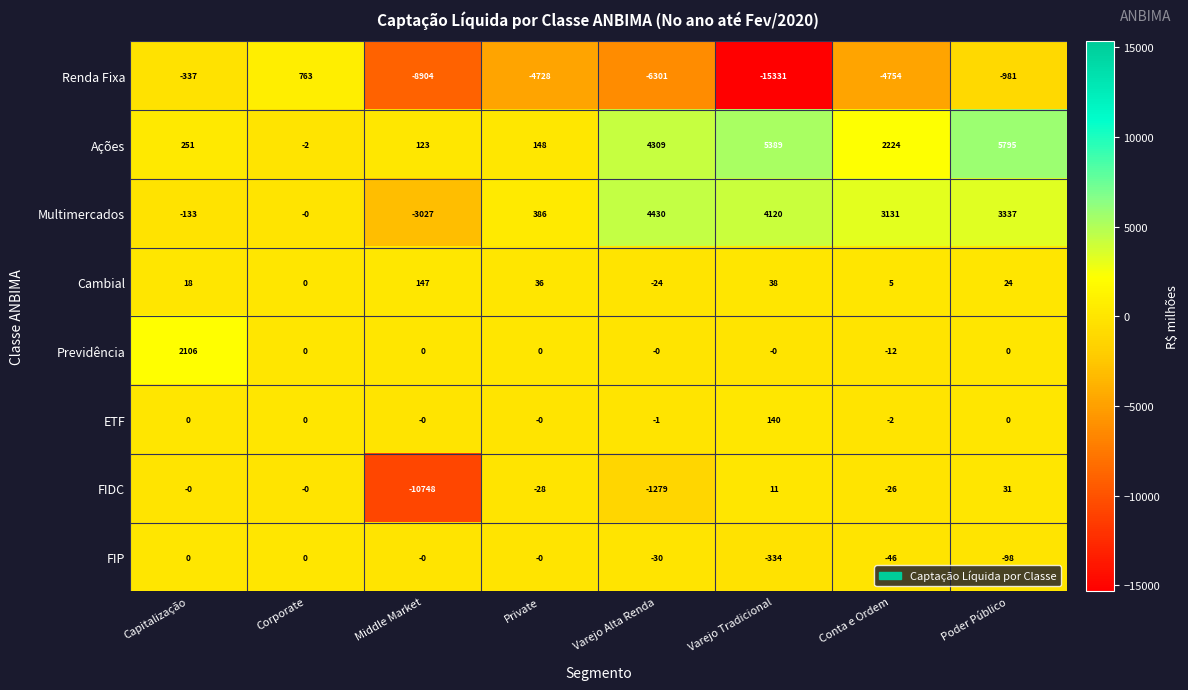

True or false: Previdência has a value of 0 at Private.

True